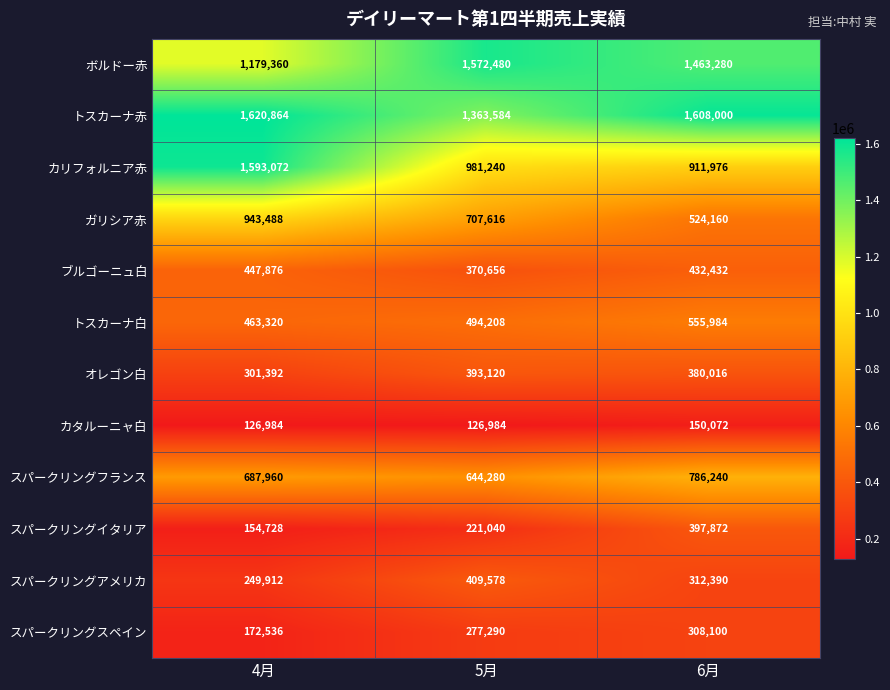

How many ガリシア赤 values are between 524160 and 943488?

3